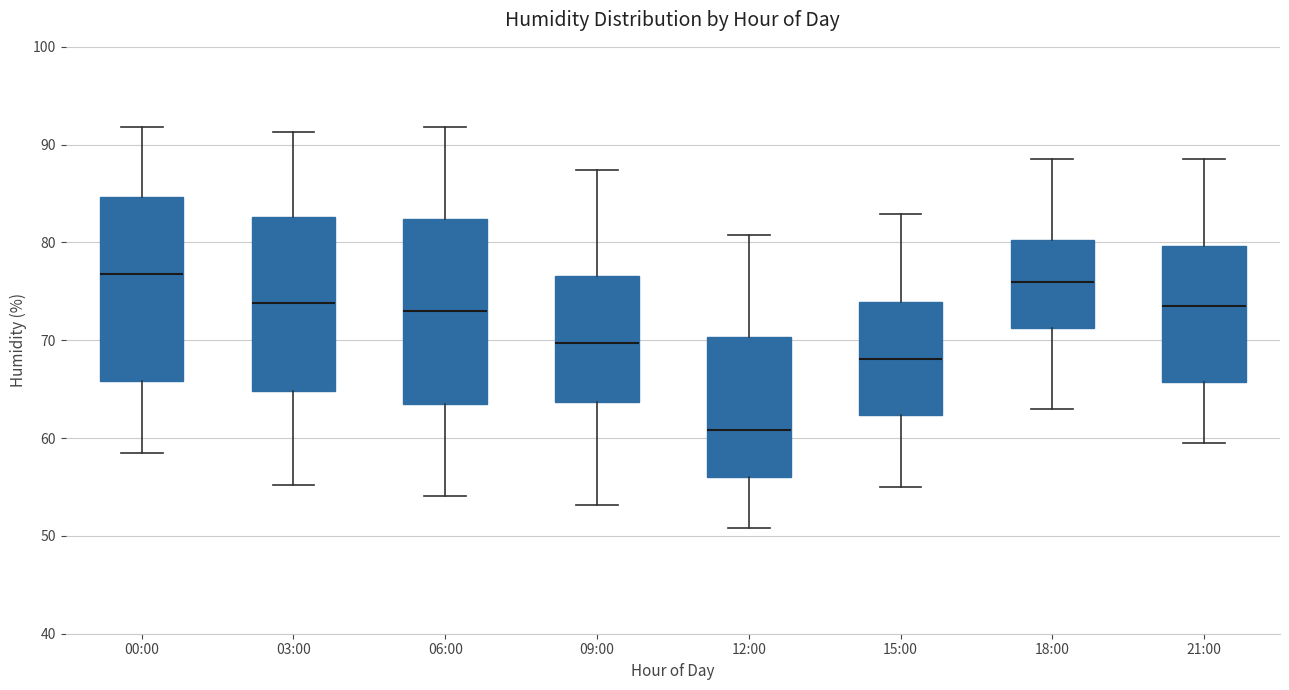

Where is the lower edge of the box for 09:00 on the y-axis? The values are not printed on the chart, so give them approximately, as read against the axis.

64